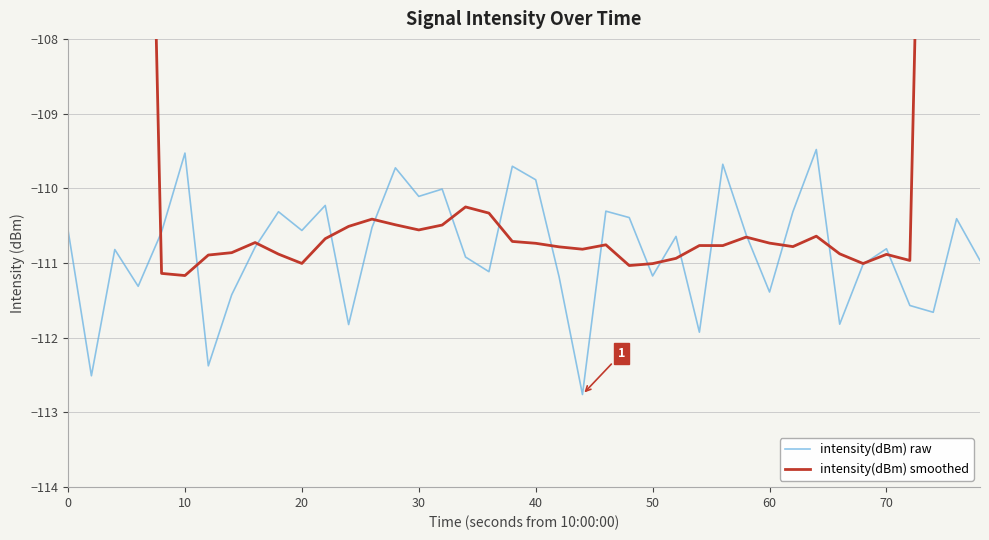

What is the minimum value shown in the chart?

-112.8